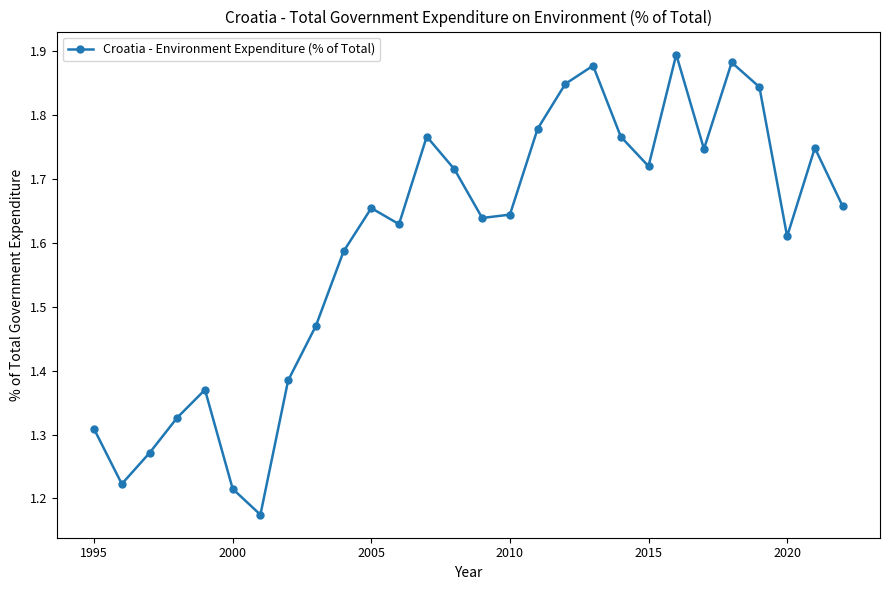

What is the difference between the maximum and minimum values?

0.7